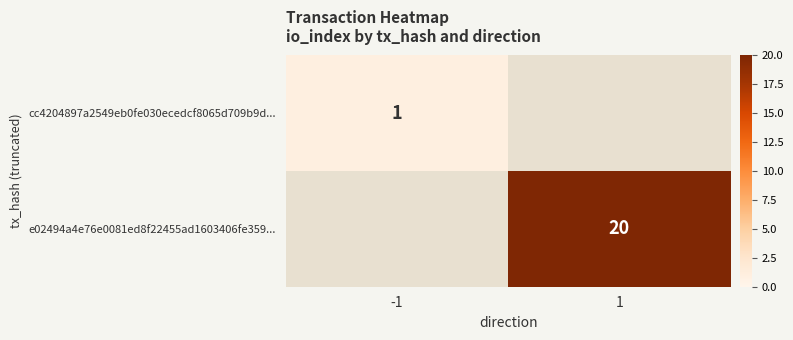

The value of e02494a4e76e0081ed8f22455ad1603406fe359... at 1 is 28.5. True or false?

False